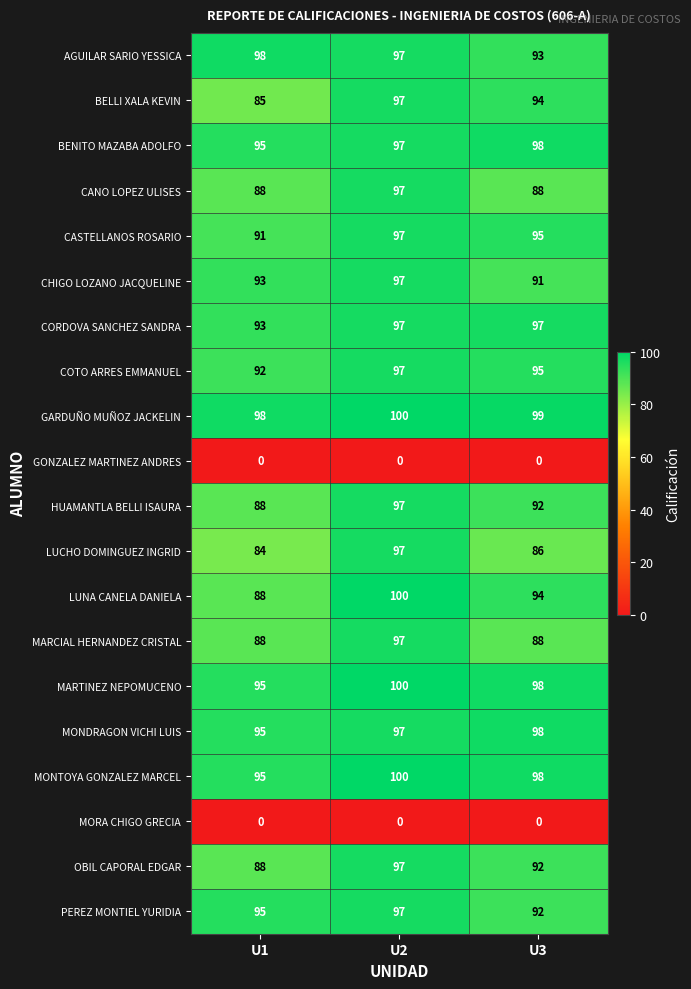

What is the difference between the highest and lowest values at U1?

98